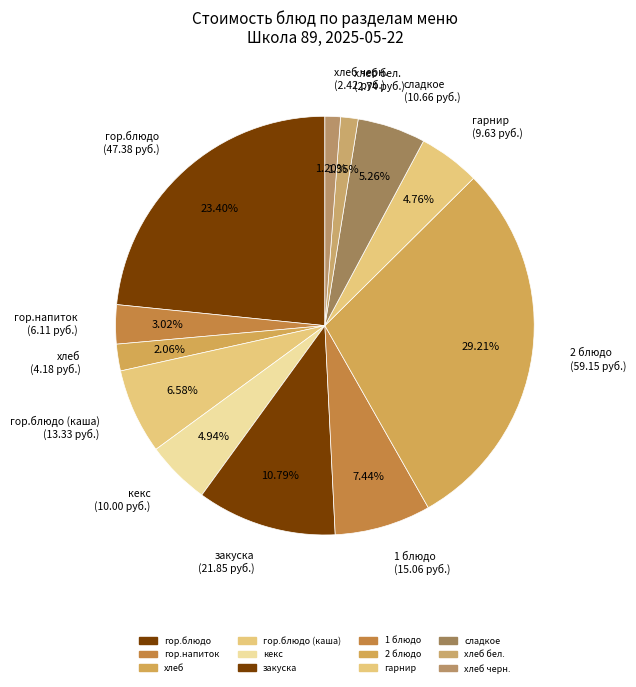

Do хлеб бел. (2.74 руб.) and 2 блюдо (59.15 руб.) together represent more than half of the pie?

No